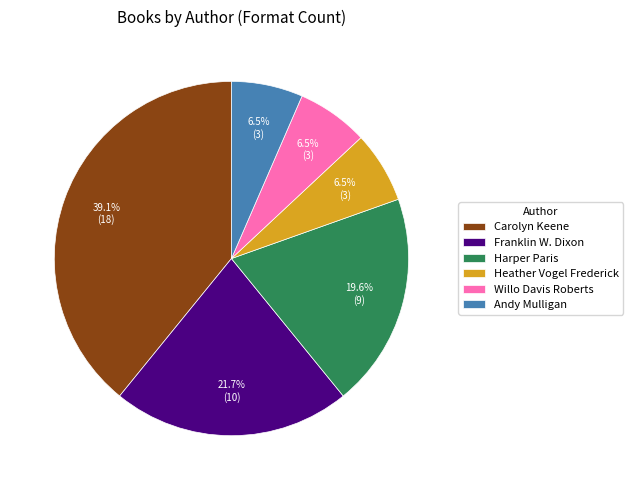

Which slice is the largest?

Carolyn Keene